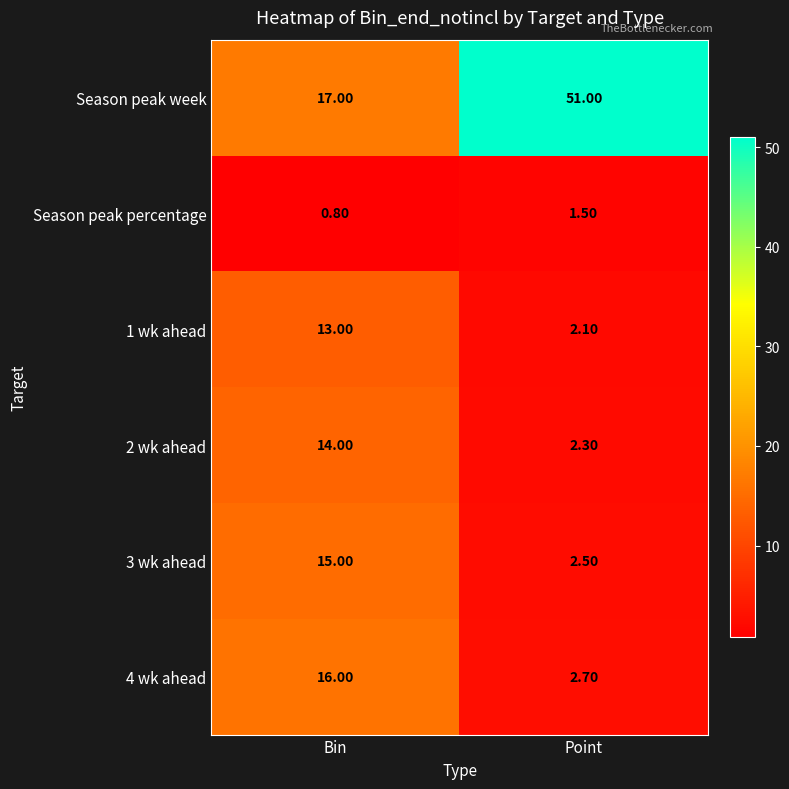

Between Bin and Point, which series saw the biggest shift?

Season peak week